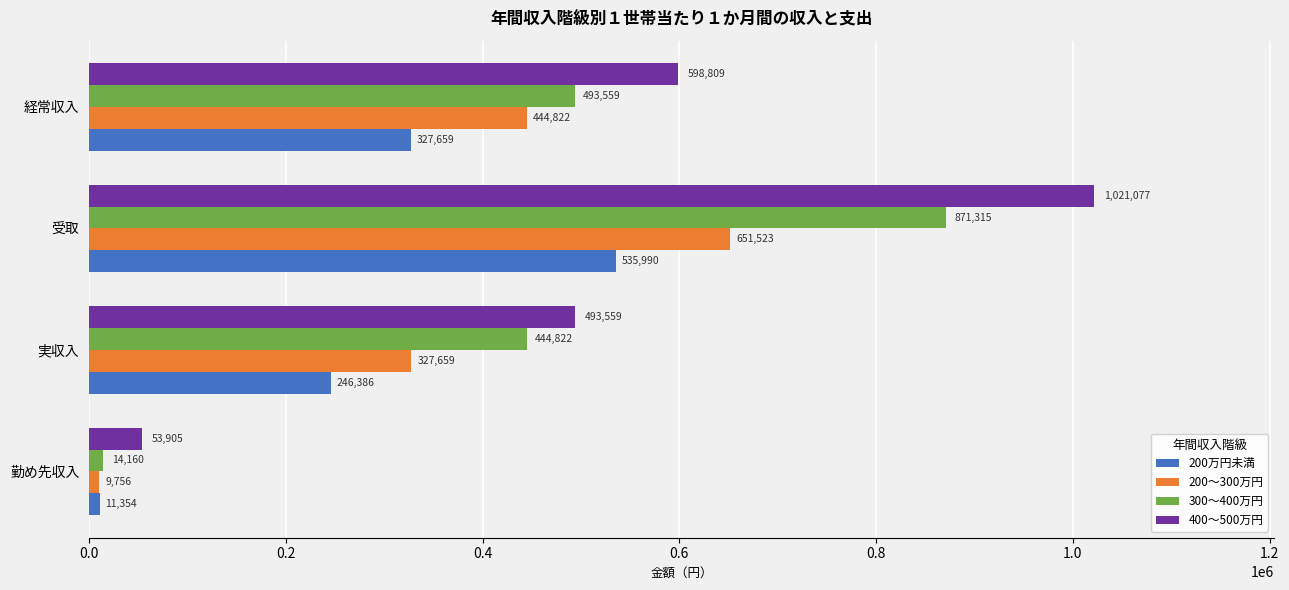

What is the difference between the 300～400万円 values at 受取 and 実収入?

426493